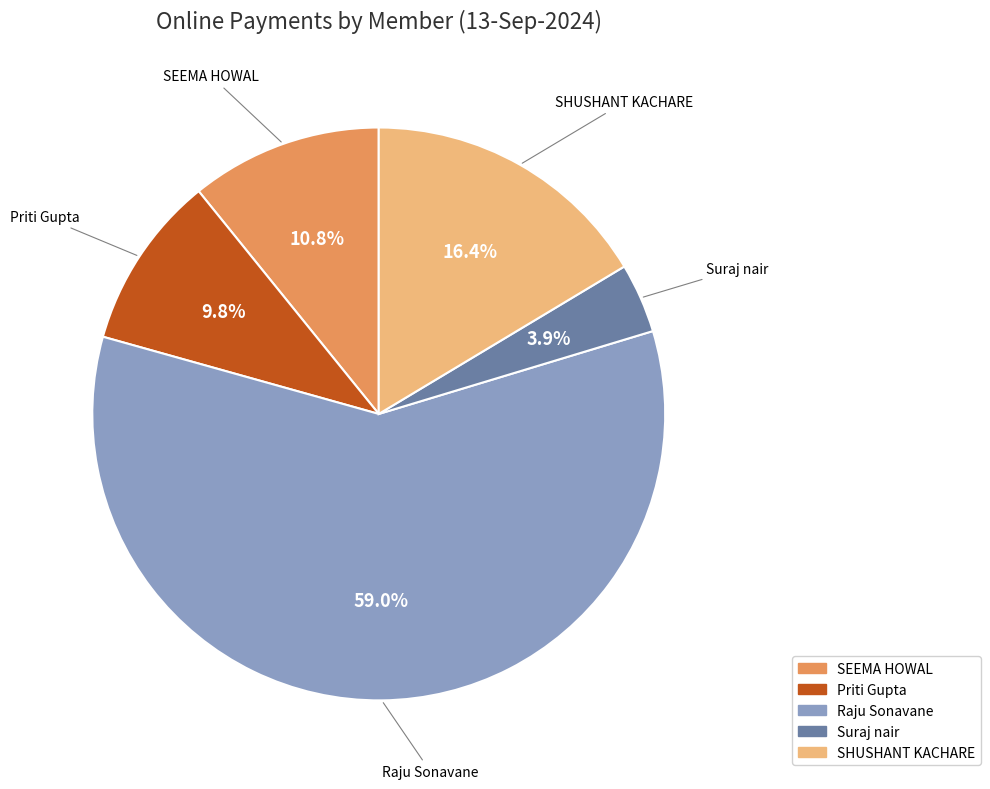

To the nearest percent, what is the difference between the largest and smallest slice percentages?

55%